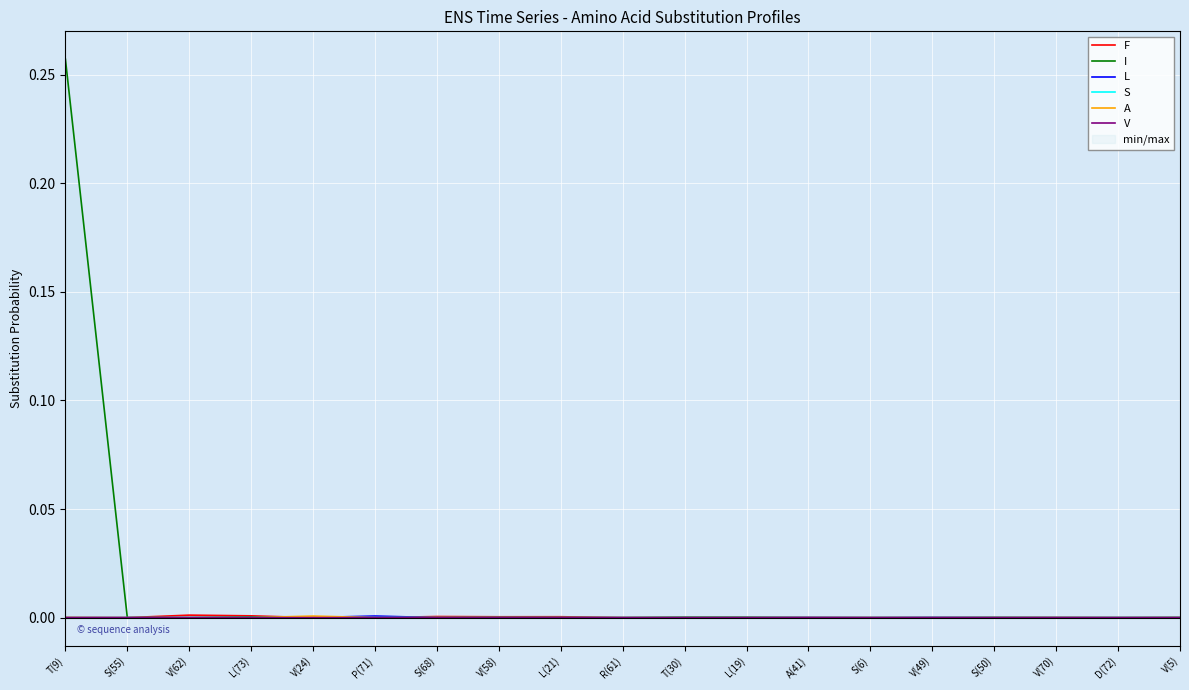

List the series in order of their peak value, highest first.

I, F, L, A, V, S